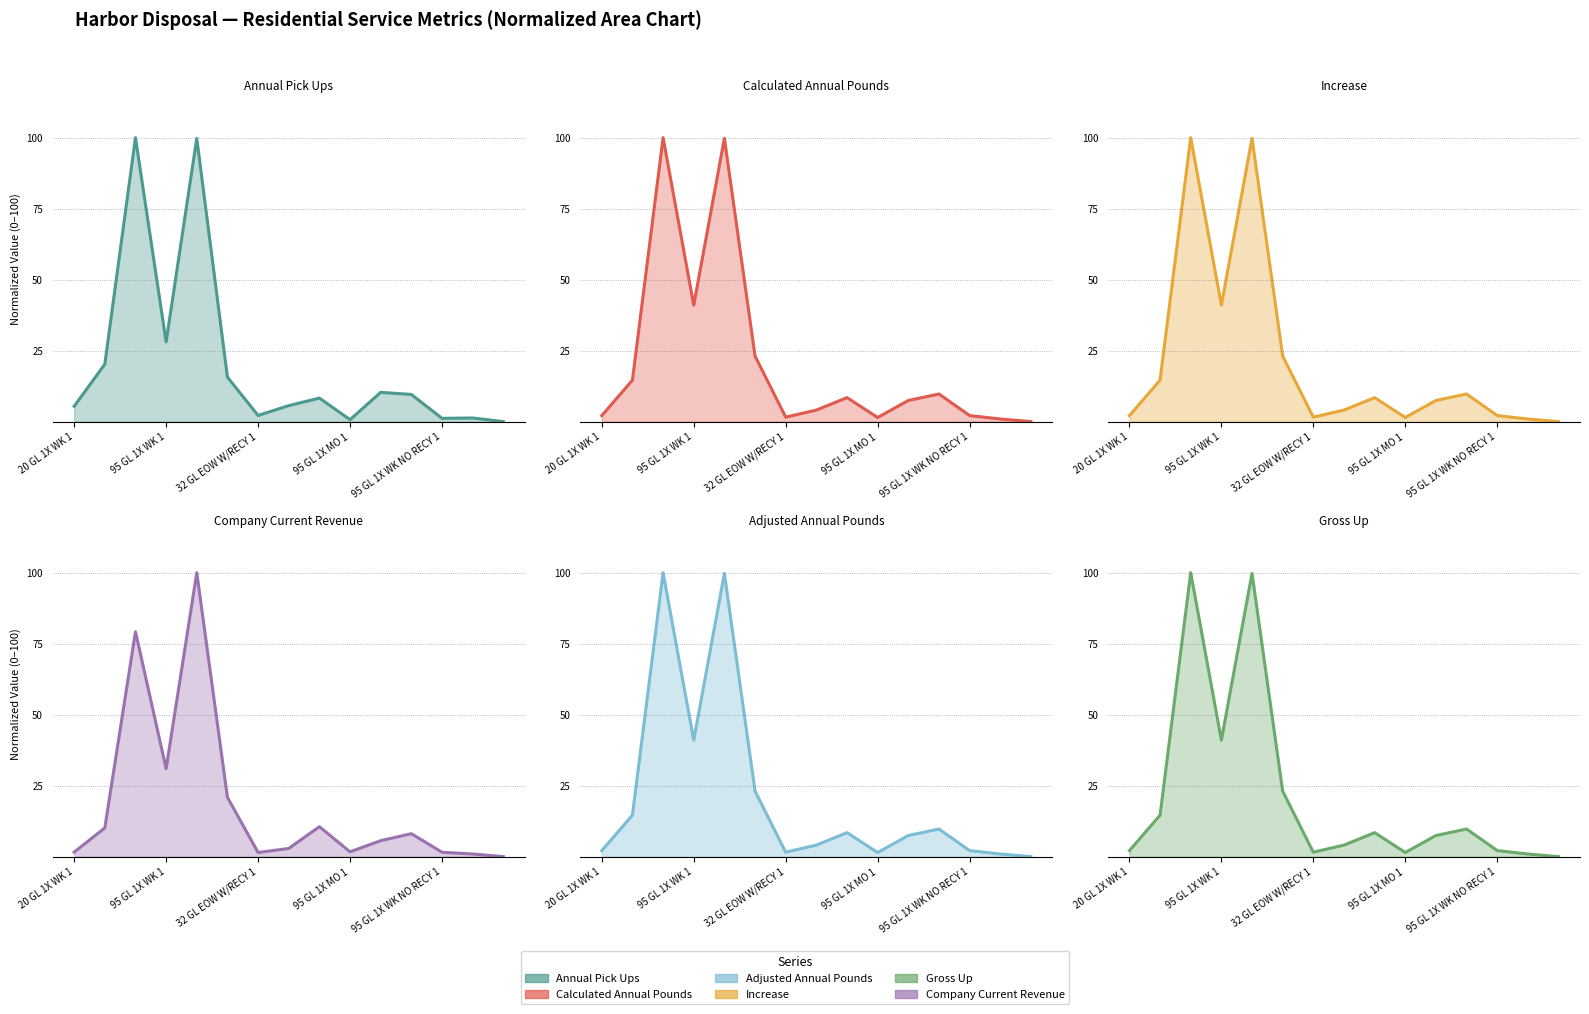

What is the spread (max minus min) of values at 95 GL 1X WK 1?

12.9